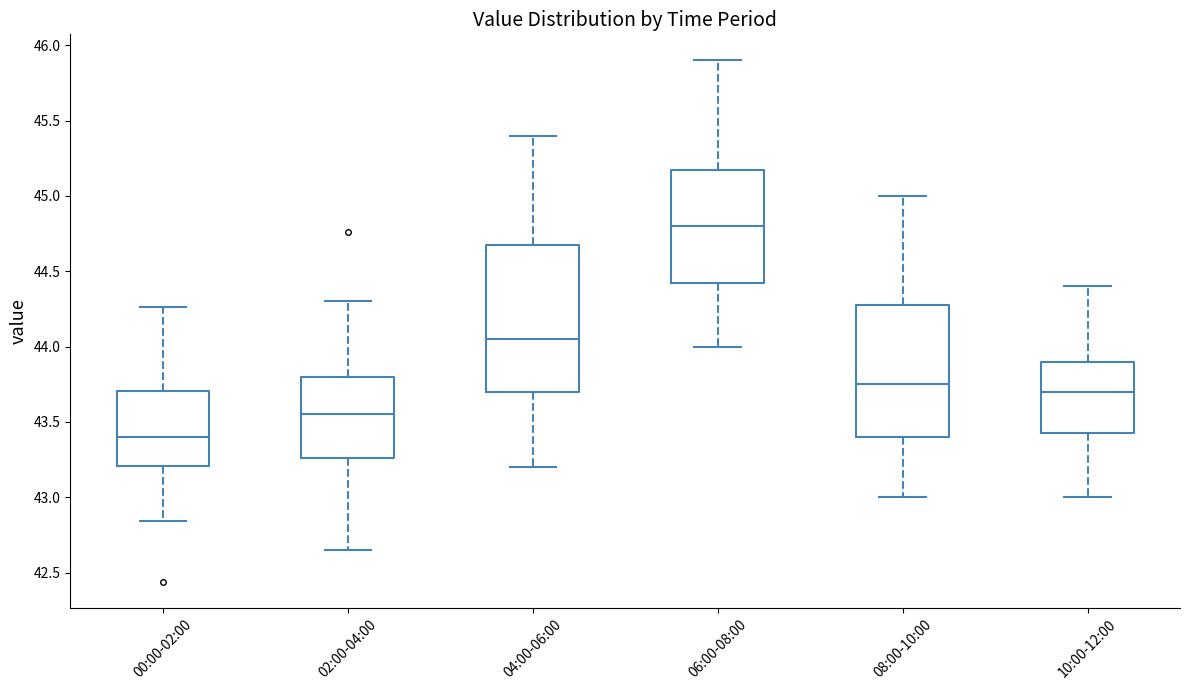

Where does the upper whisker of the box for 02:00-04:00 end on the y-axis? The values are not printed on the chart, so give them approximately, as read against the axis.

44.30